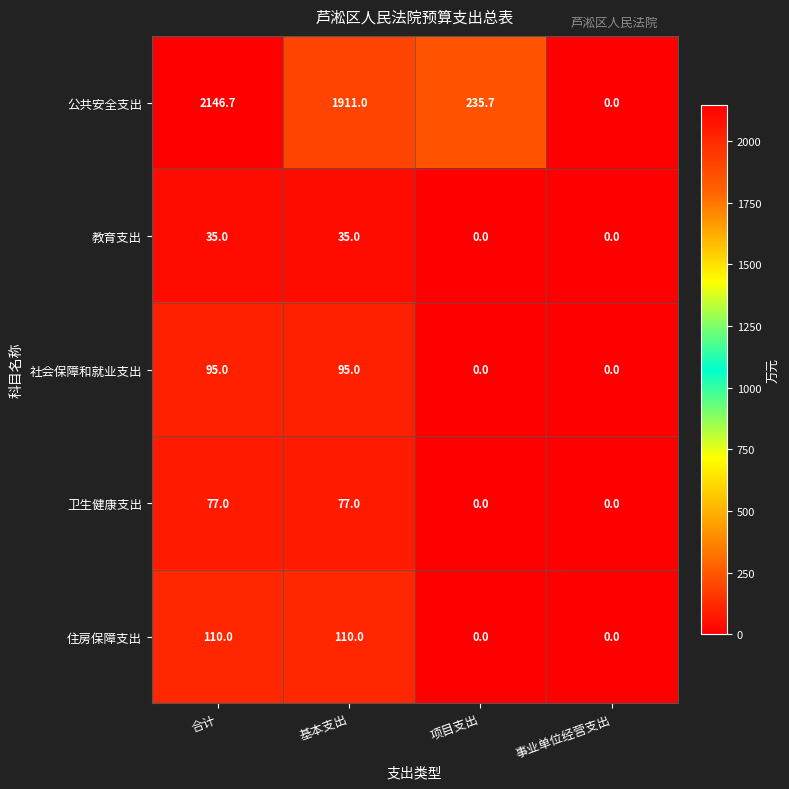

What is the average value of the 社会保障和就业支出 series?

47.5